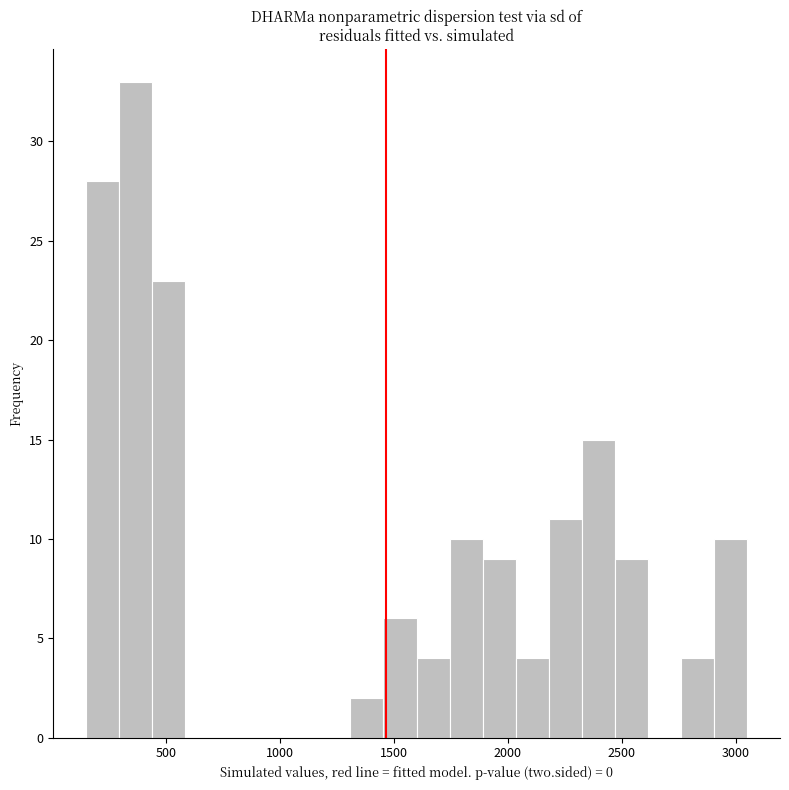

Read against the x-axis, roughly where is the centre of the tallest bar?

350